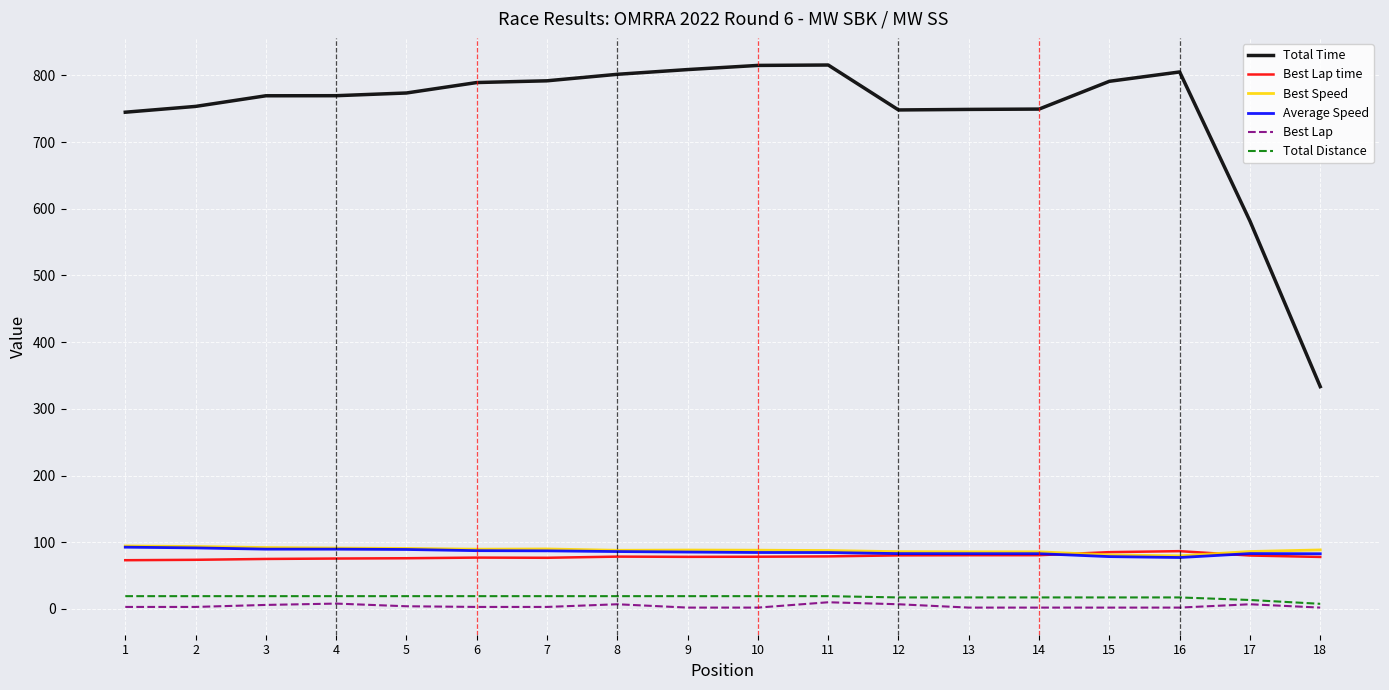

Between 9 and 12, which series saw the biggest shift?

Total Time